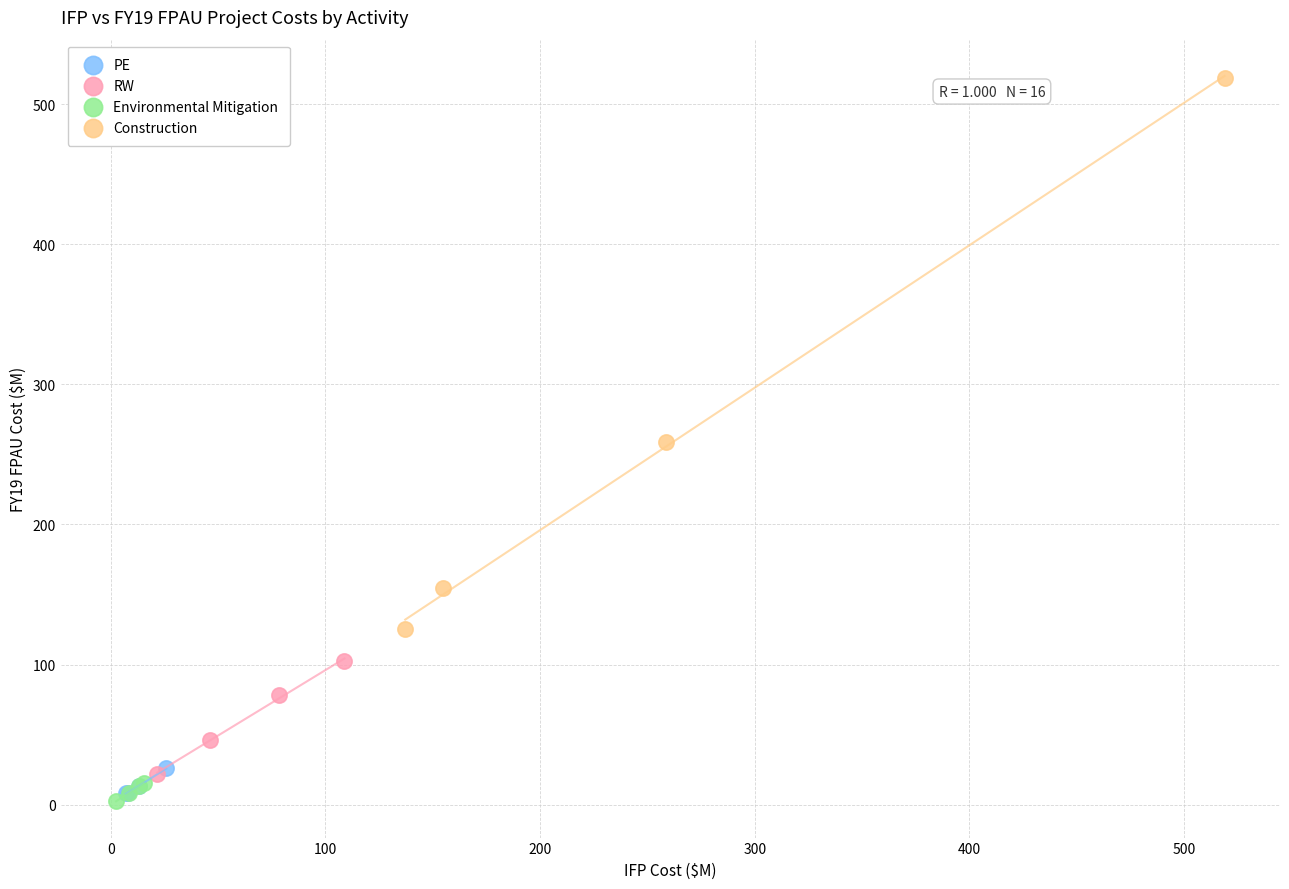

Which series has the largest Y range (max minus min)?

Construction